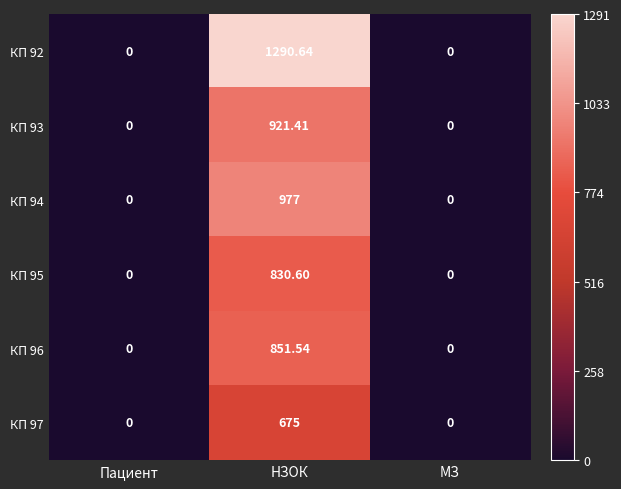

At which category is the sum across all series the highest?

НЗОК